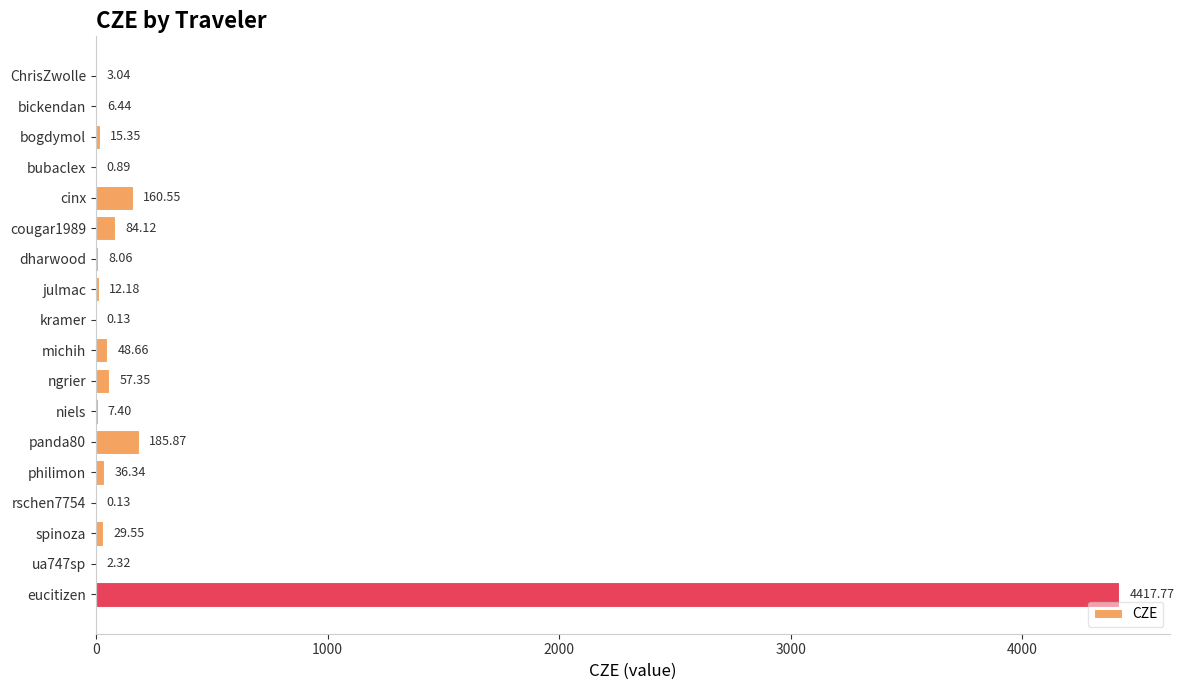

Where is the data nearest to the value 2208?

panda80